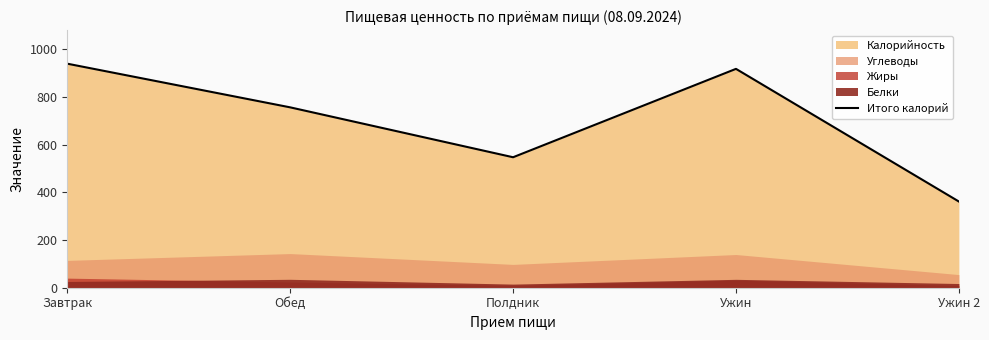

Reading left to right, what are all the values shown in this chart?

Завтрак=938.6	Обед=755.6	Полдник=546.6	Ужин=916.9	Ужин 2=361.1